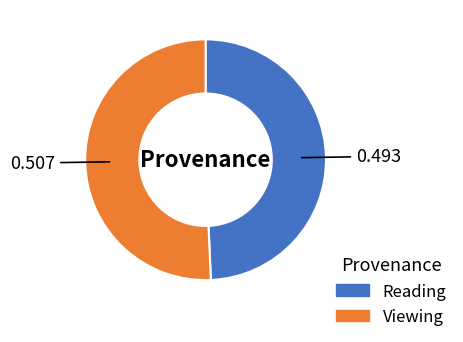

Which category accounts for the majority?

Viewing